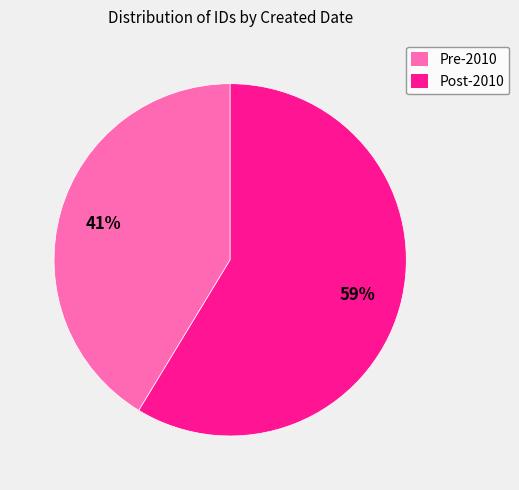

To the nearest percent, what is the combined percentage of Pre-2010 and Post-2010?

100%